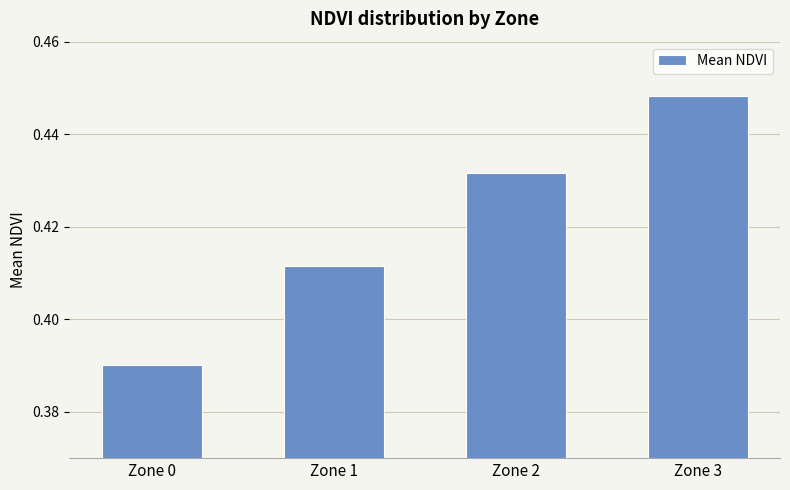

How many bars are there in total?

4